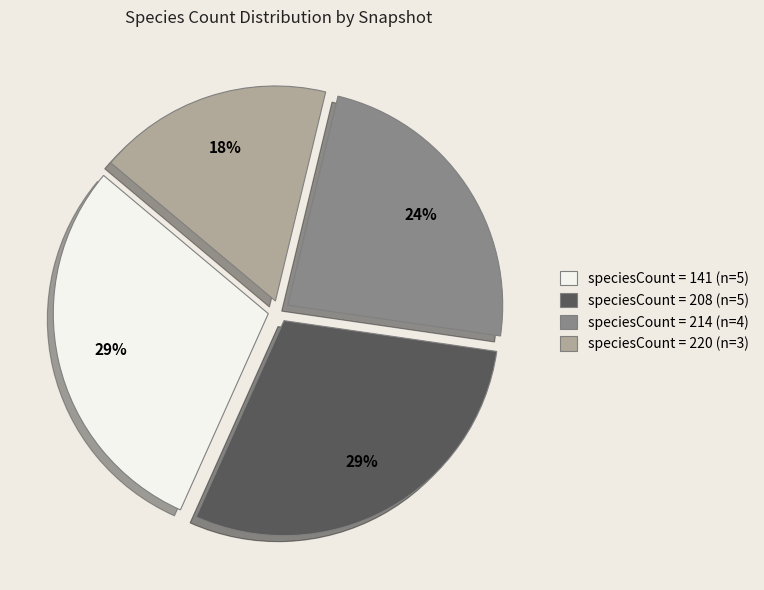

How many slices are in this pie chart?

4